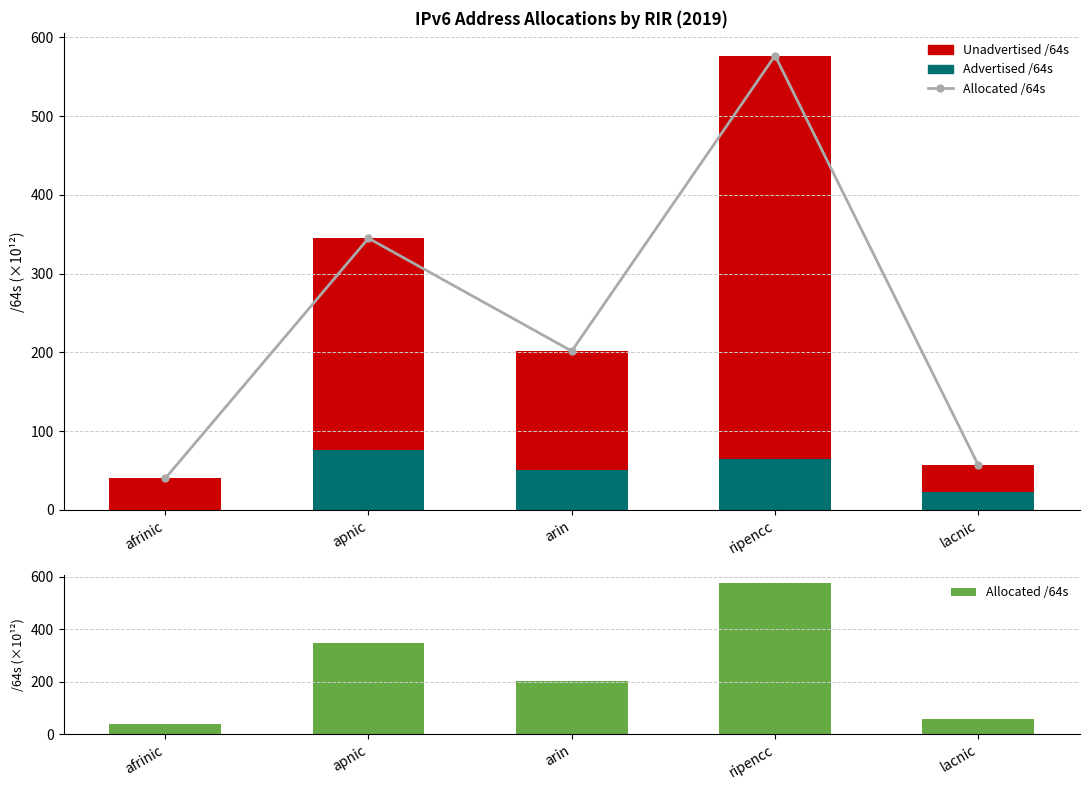

What position from the right is apnic?

4